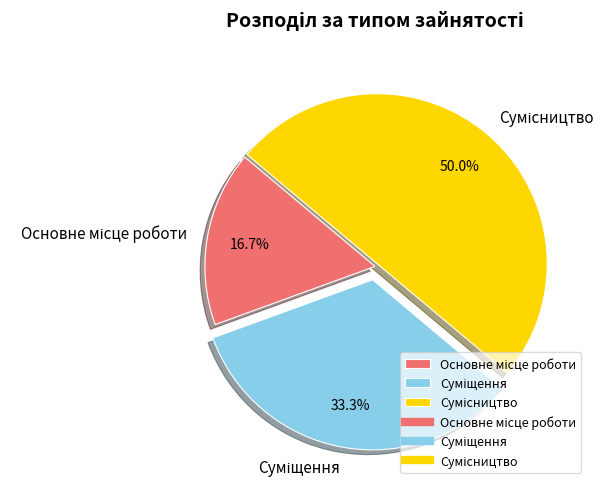

How many segments does this pie chart have?

3